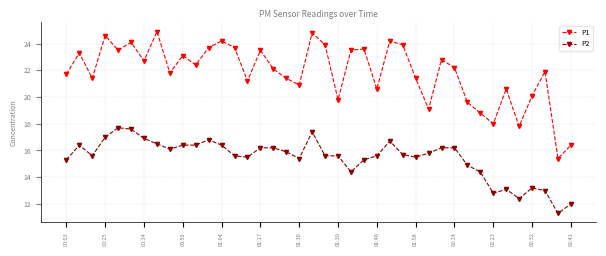

Count the number of data series in this chart.

2